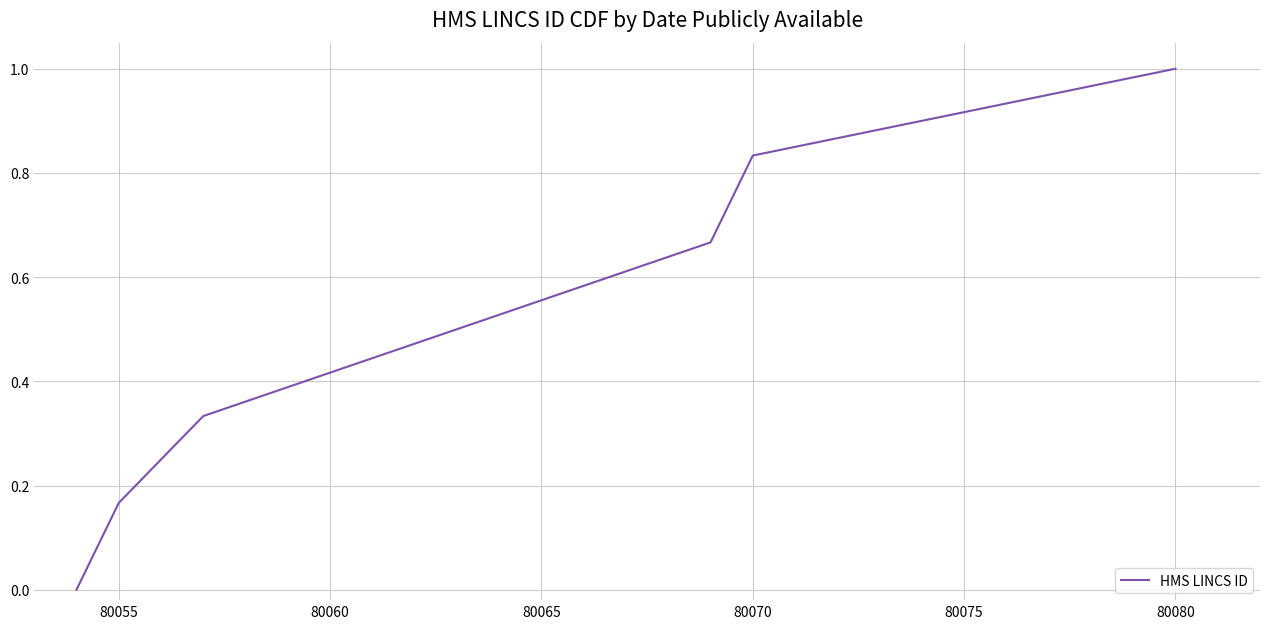

What is the difference between the maximum and minimum values?

1.0